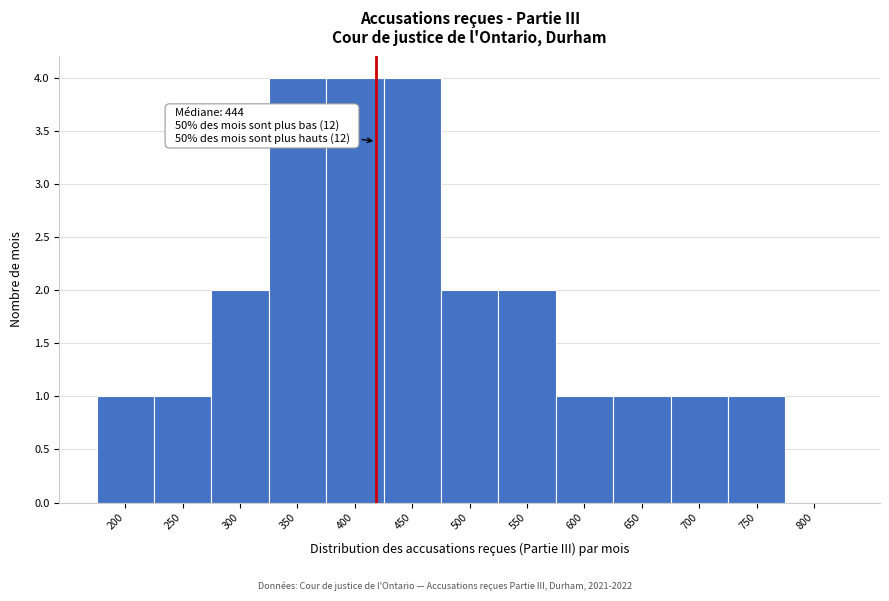

Reading left to right, list all the values displayed in this chart.

200=1	250=1	300=2	350=4	400=4	450=4	500=2	550=2	600=1	650=1	700=1	750=1	800=0